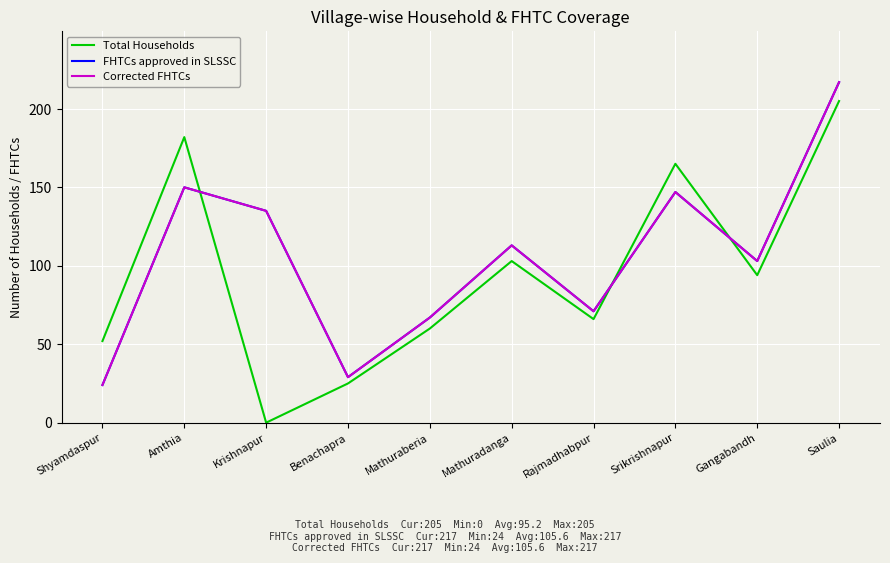

What is the label of the 2nd point from the right?

Gangabandh